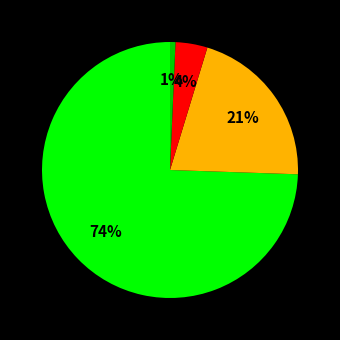

Is there any slice that represents more than half of the pie?

Yes